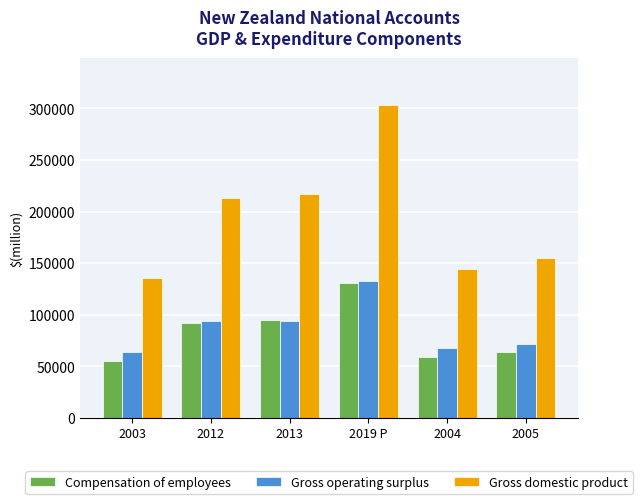

Which series has the widest spread of values?

Gross domestic product